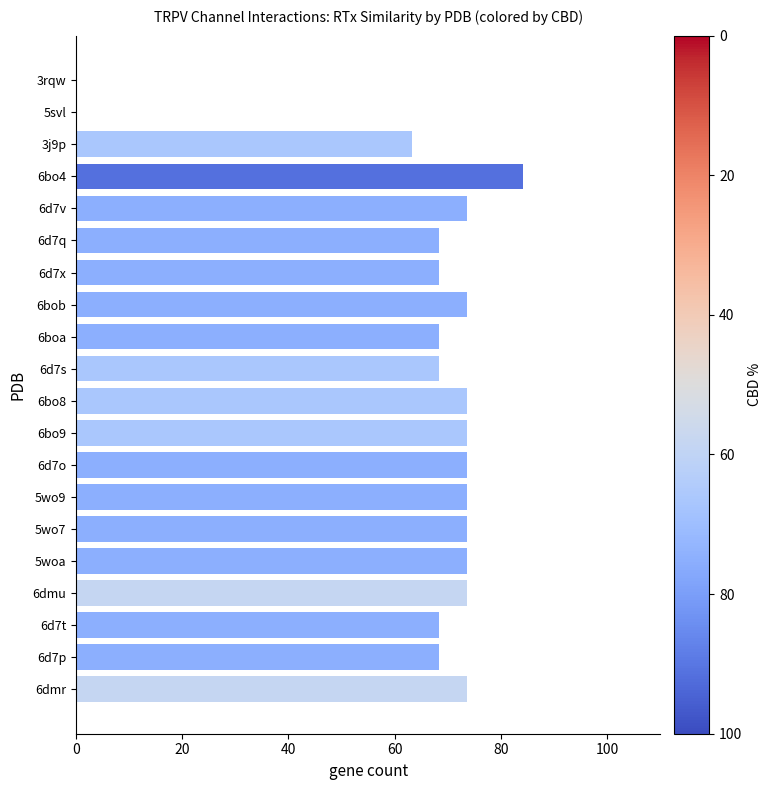

What is the sum of all values?

1294.7